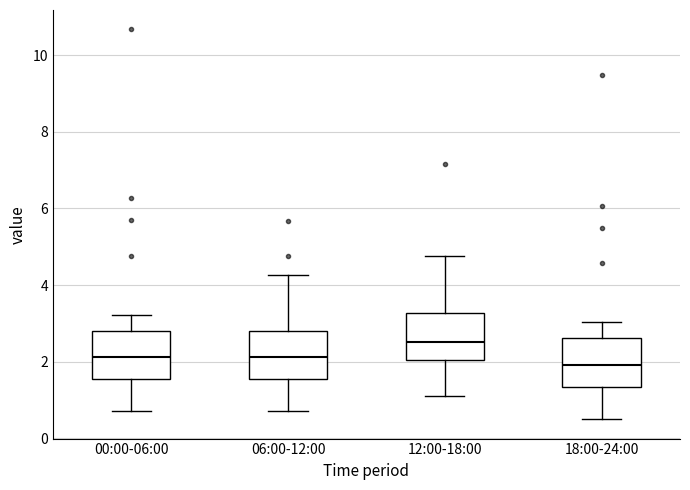

Where does the lower whisker of the box for 18:00-24:00 end on the y-axis? The values are not printed on the chart, so give them approximately, as read against the axis.

0.6